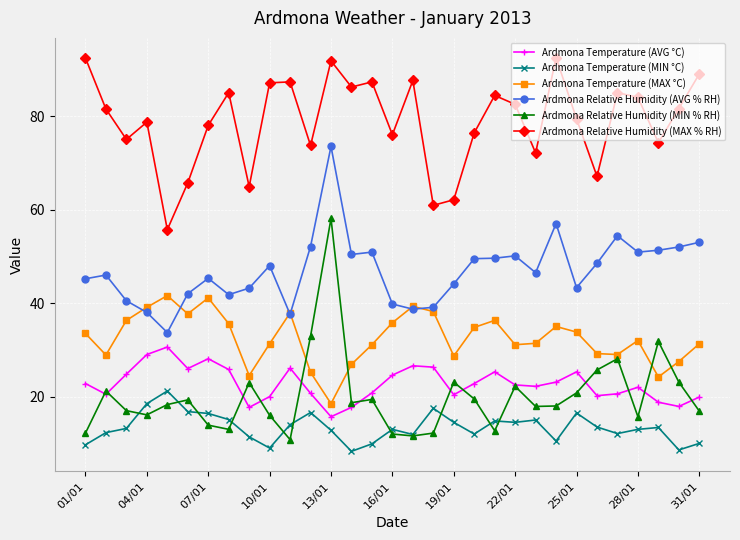

True or false: Ardmona Relative Humidity (AVG % RH) and Ardmona Relative Humidity (MIN % RH) cross at least once.

False